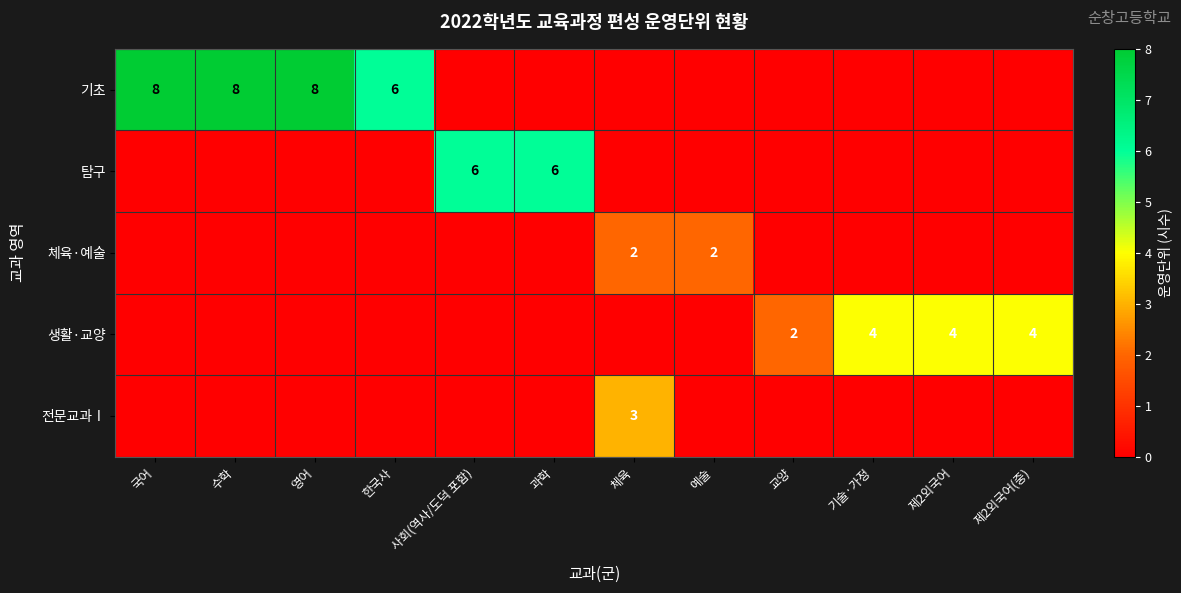

Is it true that 생활·교양 equals 2 at 교양?

True